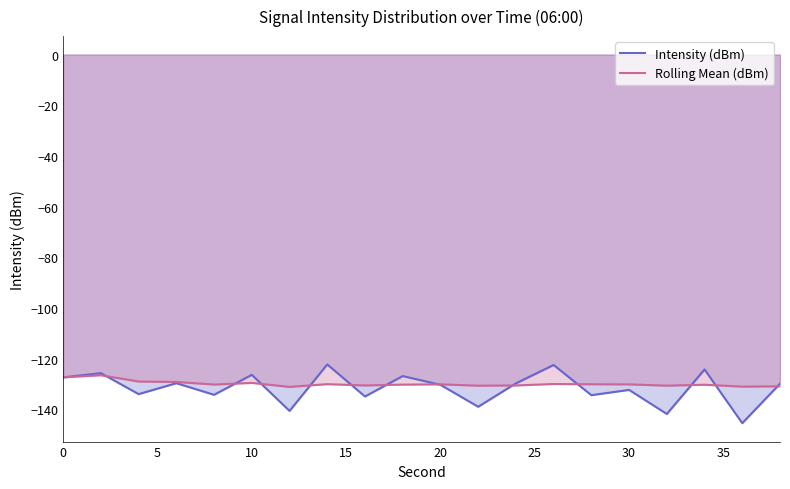

What is the lowest value of the Intensity (dBm) series?

-145.5